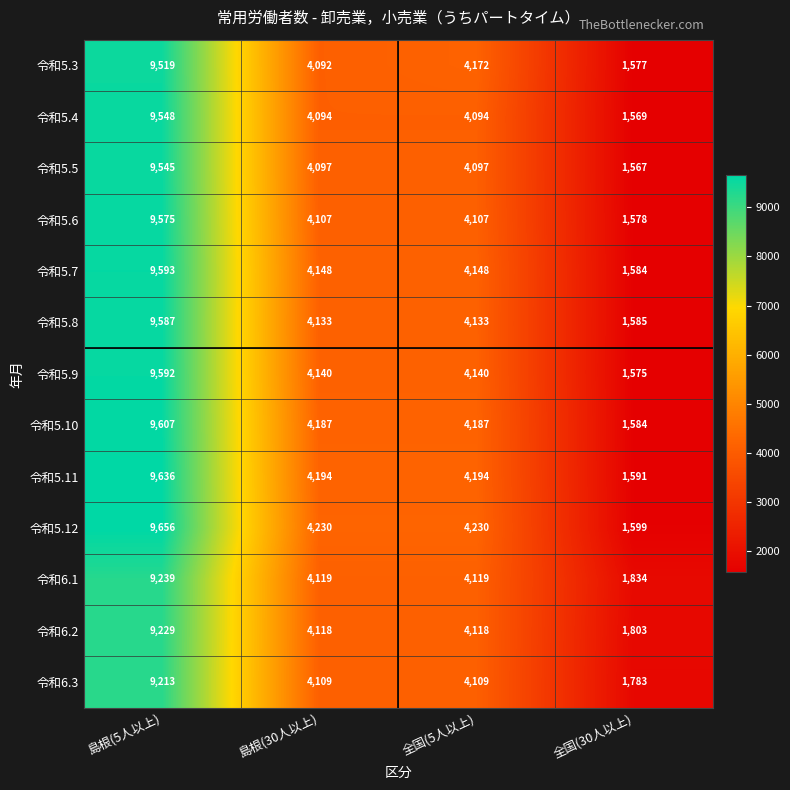

Count the 令和5.7 values in the range 4148 to 9593.

3